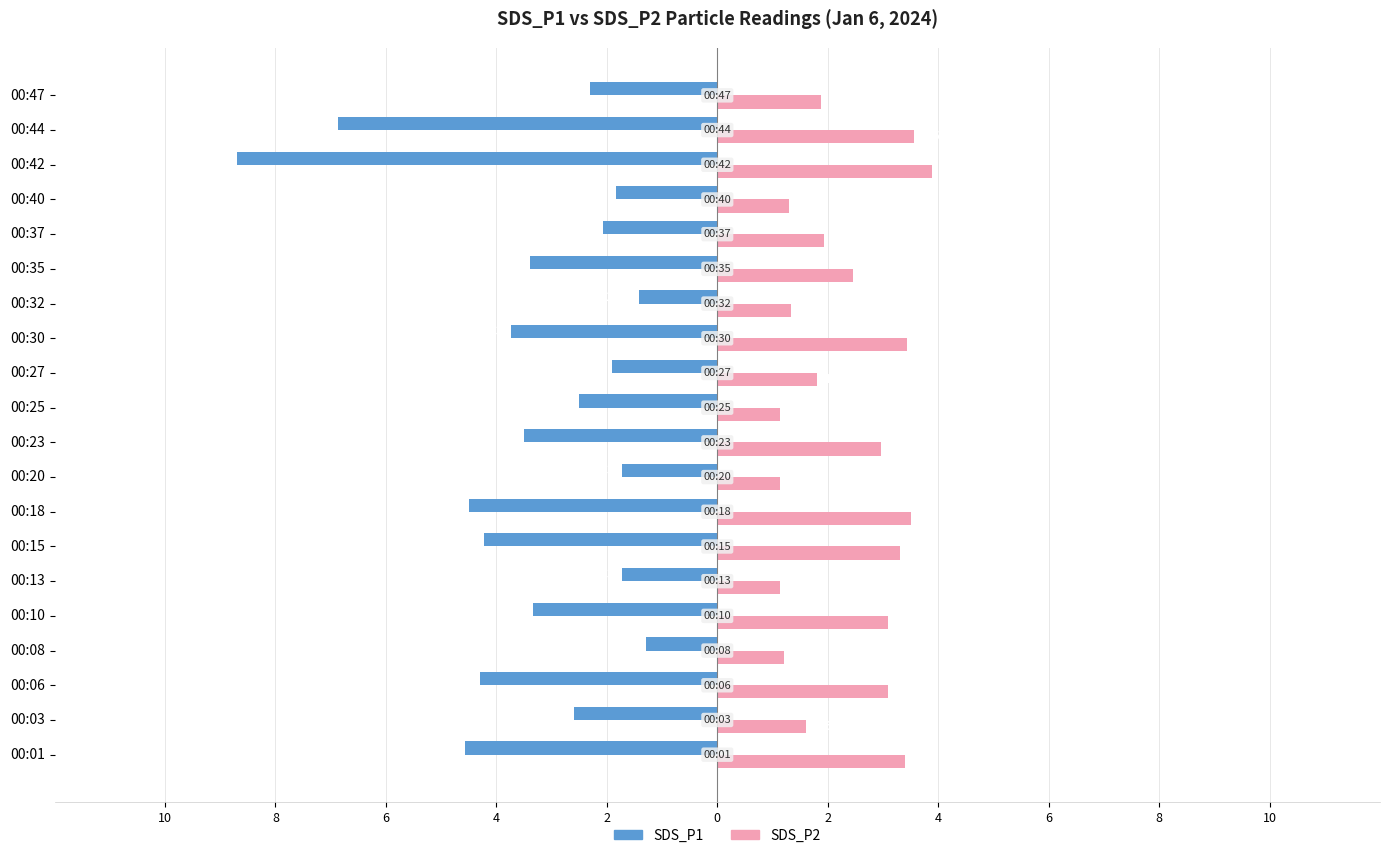

What are all the series names shown in the legend?

SDS_P1, SDS_P2